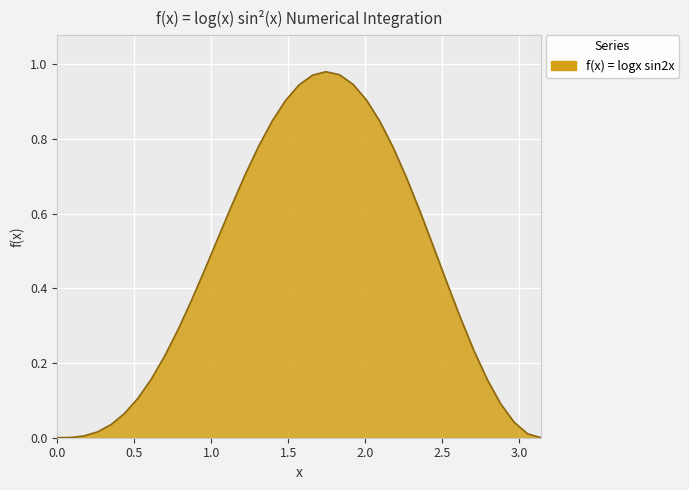

What is the value of the 11th point from the left?

0.4